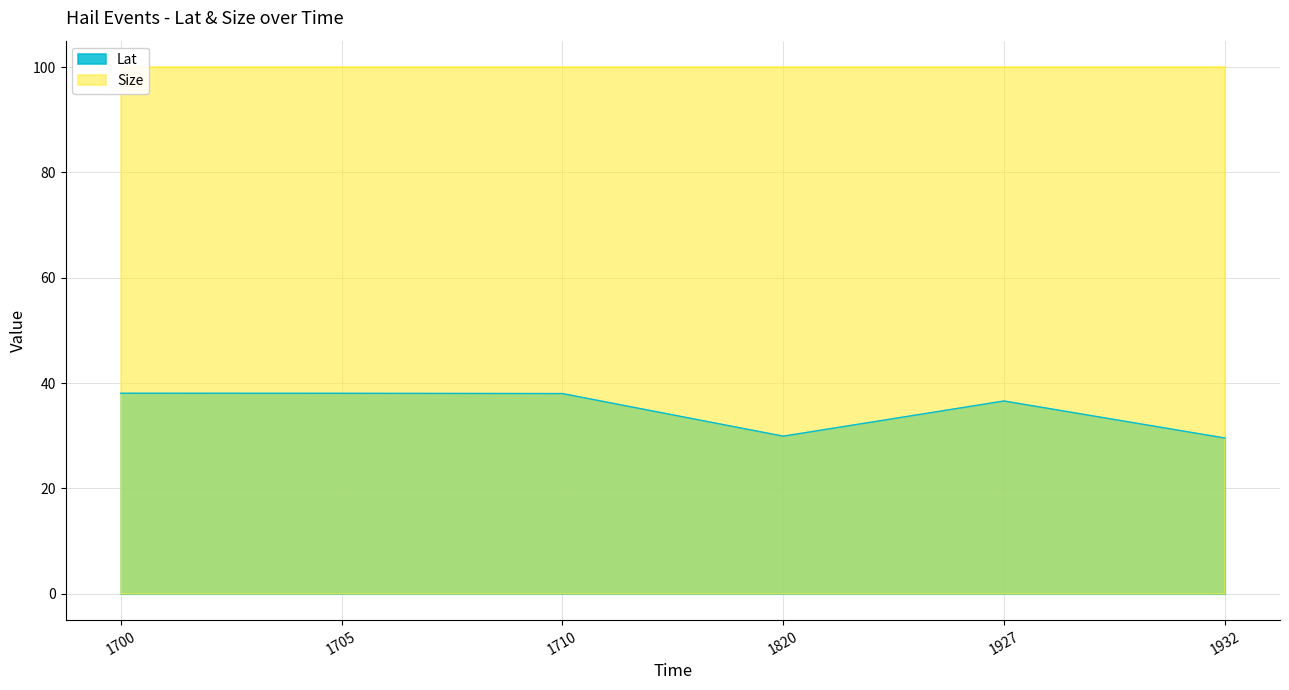

Where is the first local maximum?

1927